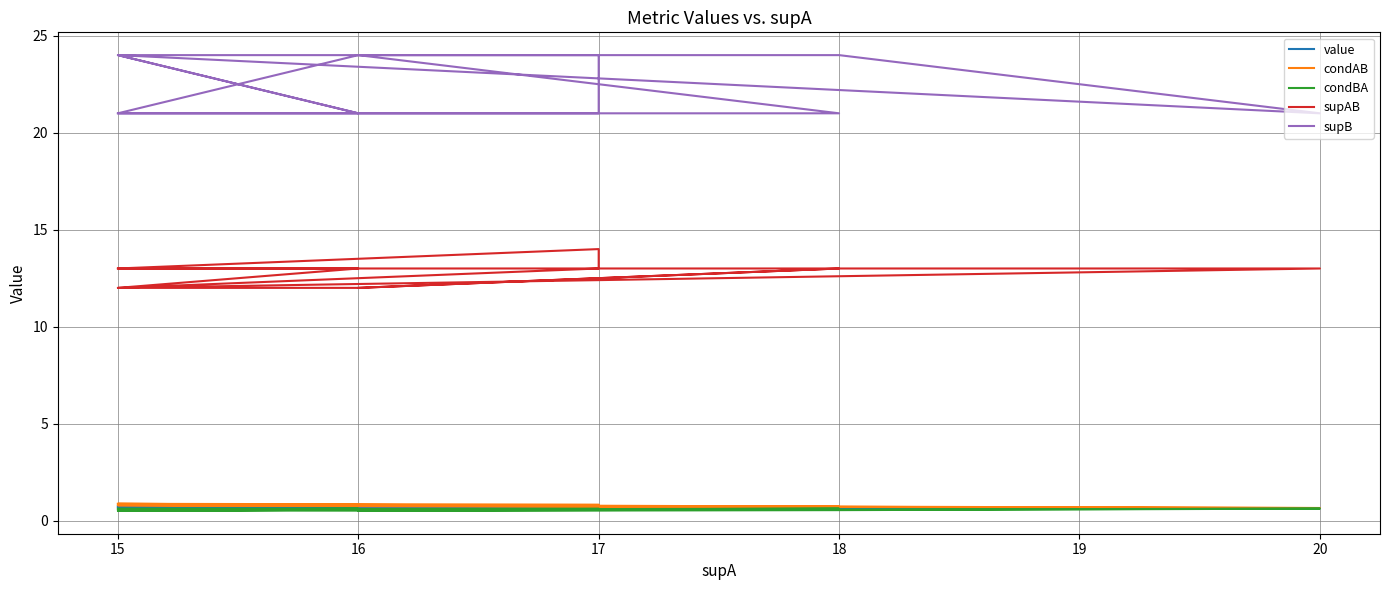

What are all the series names shown in the legend?

value, condAB, condBA, supAB, supB